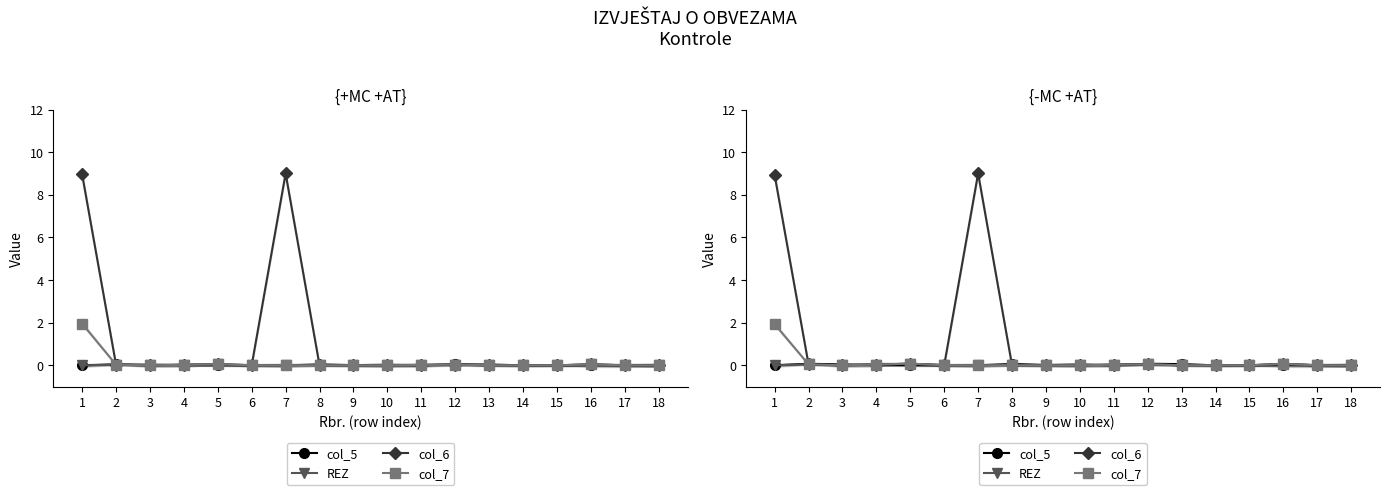

Reading left to right, list all the values displayed in this chart.

col_5: 1=0.0	2=0.1	3=0.0	4=0.0	5=0.0	6=0.0	7=0.0	8=0.1	9=0.0	10=0.0	11=0.0	12=0.1	13=0.1	14=0.0	15=0.0	16=0.0	17=0.0	18=0.0
REZ: 1=0.0	2=0.0	3=0.0	4=0.0	5=0.1	6=0.0	7=0.0	8=0.0	9=0.0	10=0.0	11=0.0	12=0.0	13=0.0	14=0.0	15=0.0	16=0.1	17=0.0	18=0.0
col_6: 1=8.9	2=0.0	3=0.0	4=0.0	5=0.1	6=0.0	7=9.0	8=0.0	9=0.0	10=0.0	11=0.0	12=0.0	13=0.0	14=0.0	15=0.0	16=0.1	17=0.0	18=0.0
col_7: 1=1.9	2=0.0	3=0.0	4=0.0	5=0.1	6=0.0	7=0.0	8=0.0	9=0.0	10=0.0	11=0.0	12=0.0	13=0.0	14=0.0	15=0.0	16=0.1	17=0.0	18=0.0